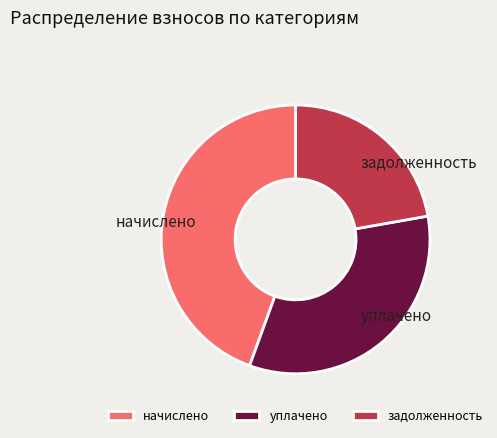

Rank the categories by value from lowest to highest.

задолженность, уплачено, начислено